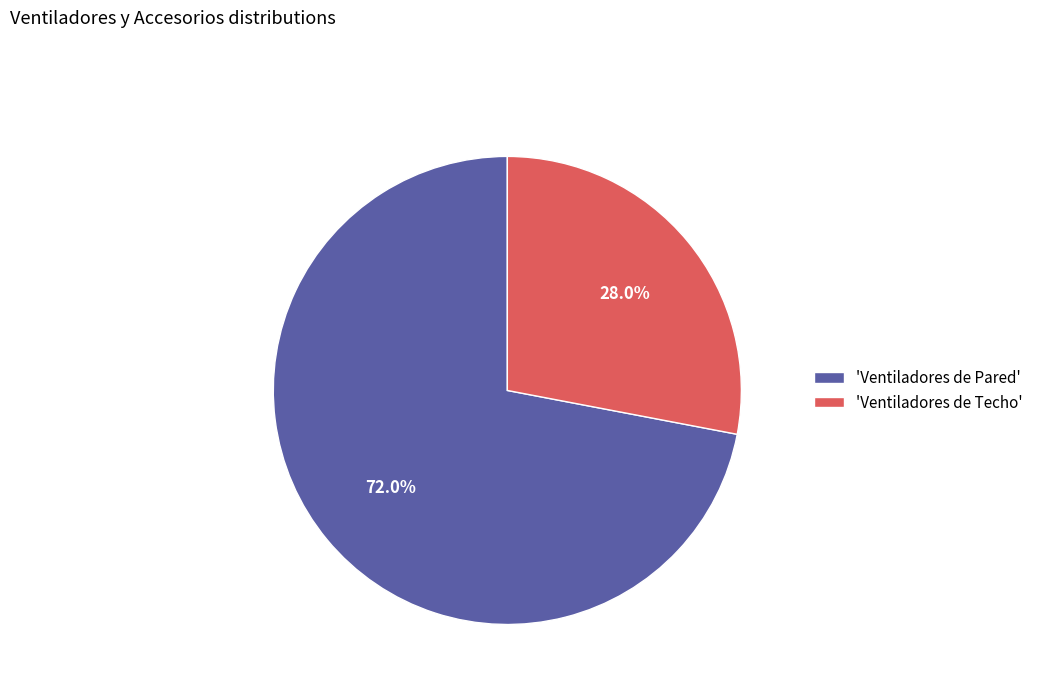

Is the sum of 'Ventiladores de Pared' and 'Ventiladores de Techo' greater than half?

Yes